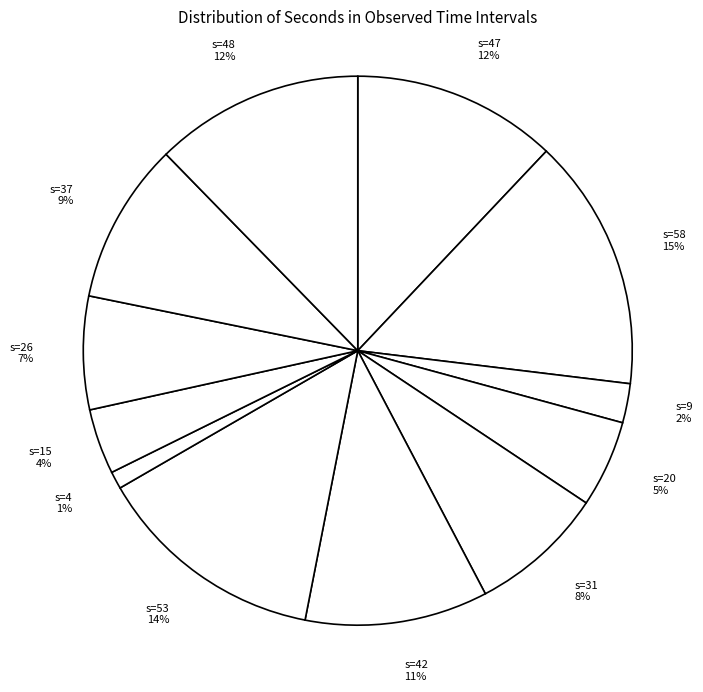

To the nearest percent, what is the difference between the largest and smallest slice percentages?

14%